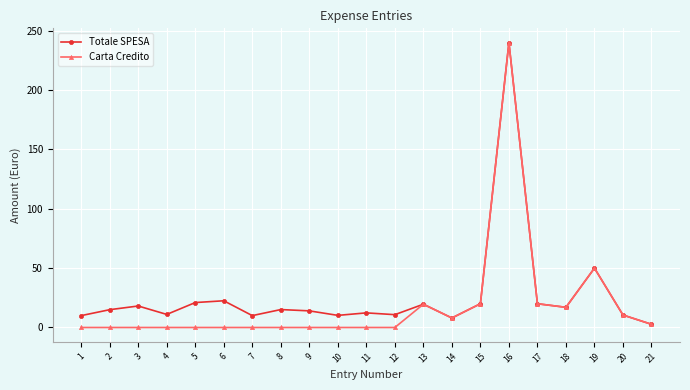

What is the difference between the maximum and minimum values in the Totale SPESA series?

237.3